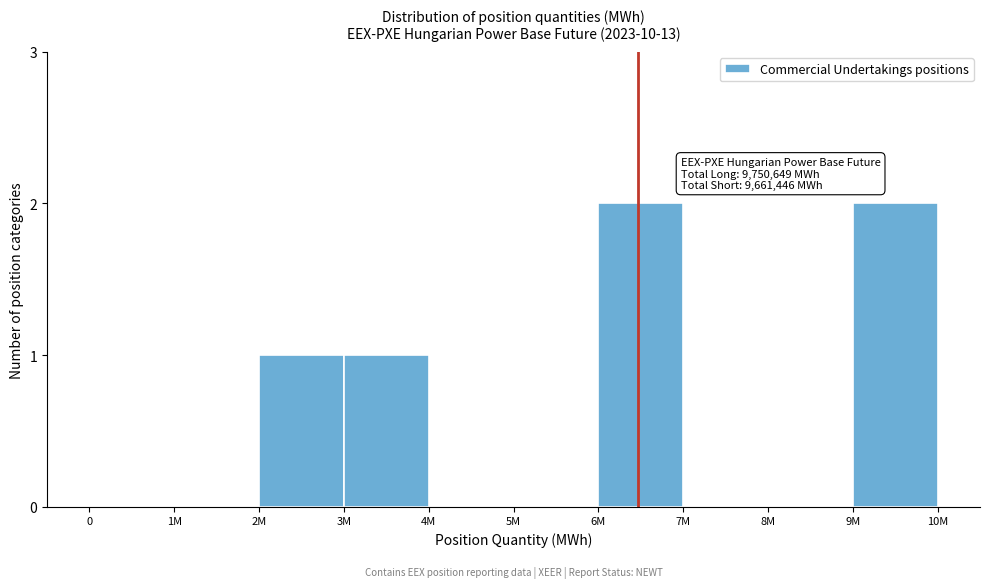

Reading left to right, what are all the values shown in this chart?

0=0	1M=0	2M=1	3M=1	4M=0	5M=0	6M=2	7M=0	8M=0	9M=2